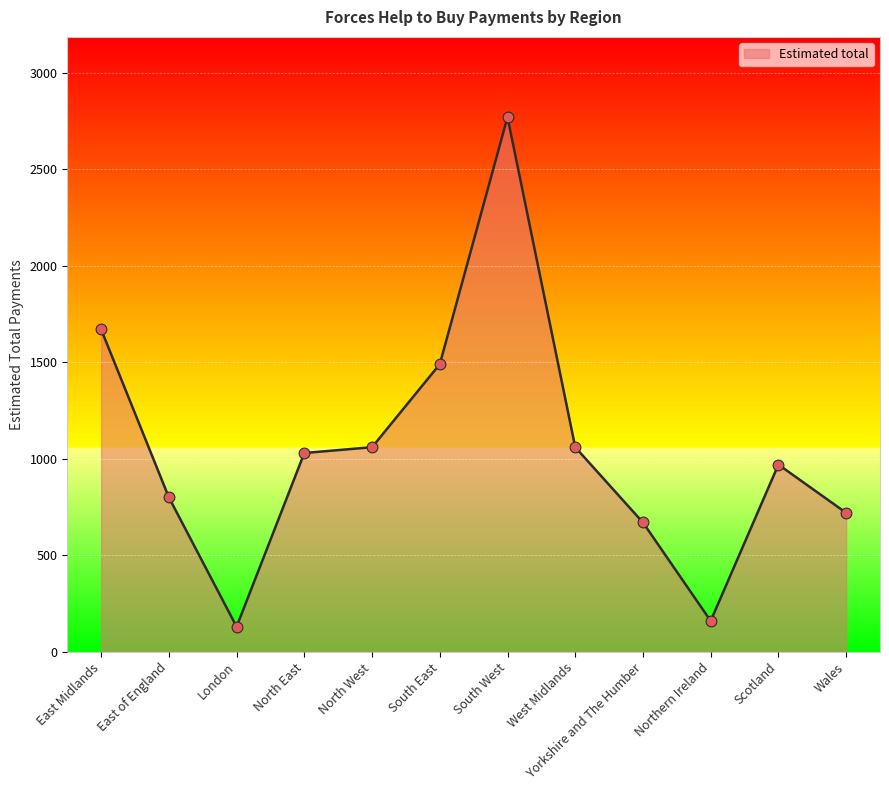

Between South West and East Midlands, which is larger?

South West